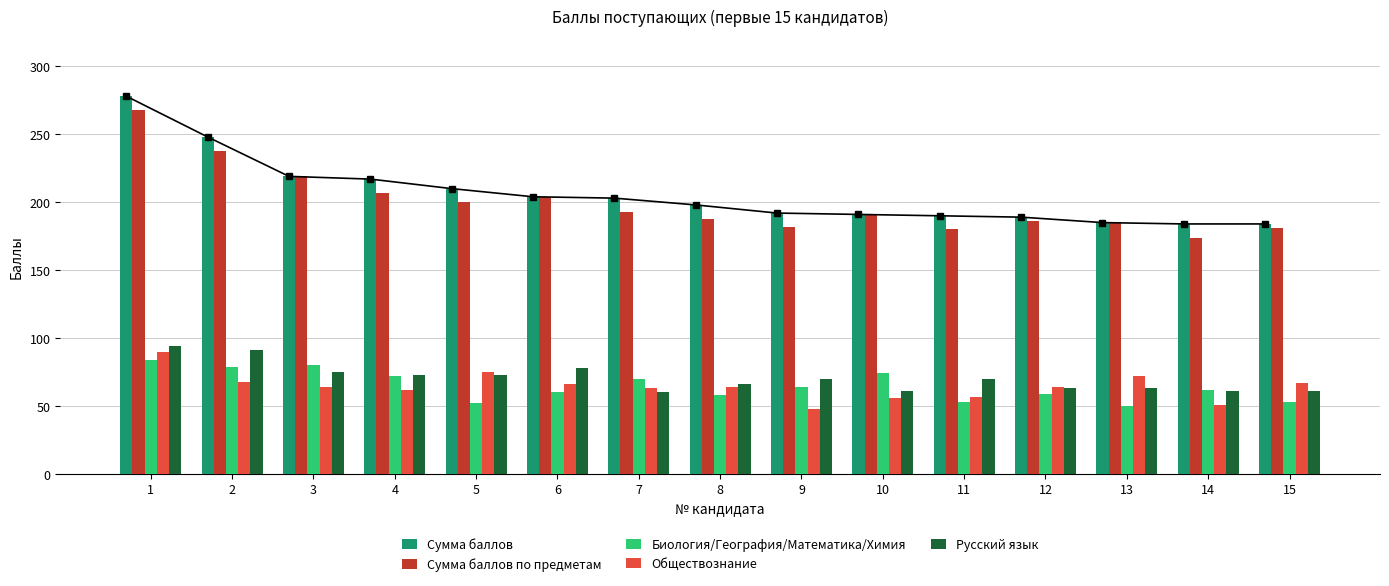

What is the spread (max minus min) of values at 2?

180